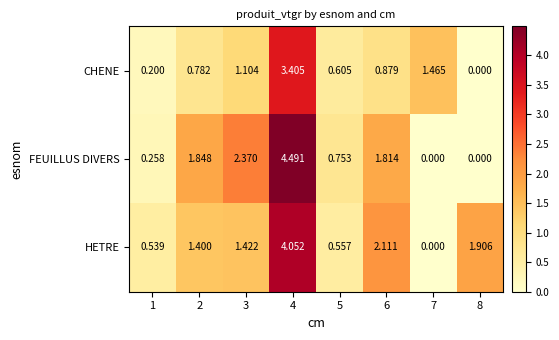

At how many categories does at least one series exceed 0?

8